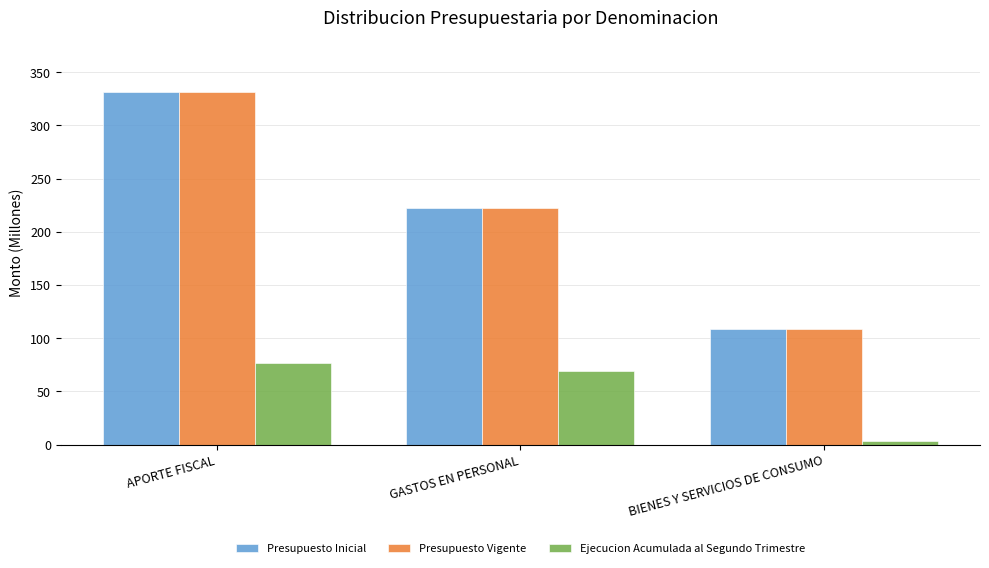

Count the number of data series in this chart.

3